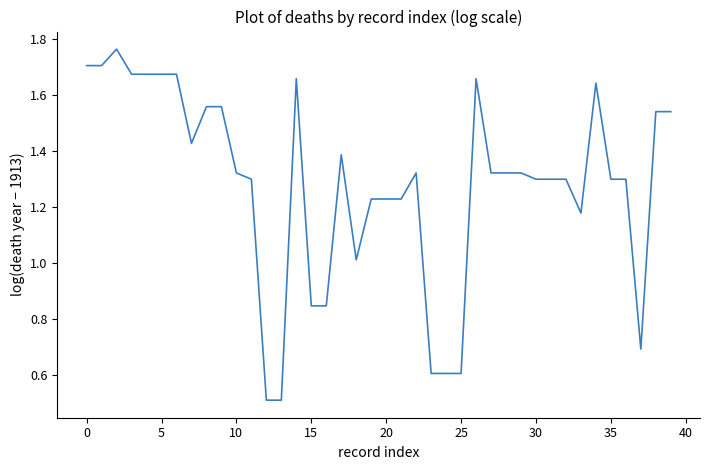

What is the minimum value shown in the chart?

0.5